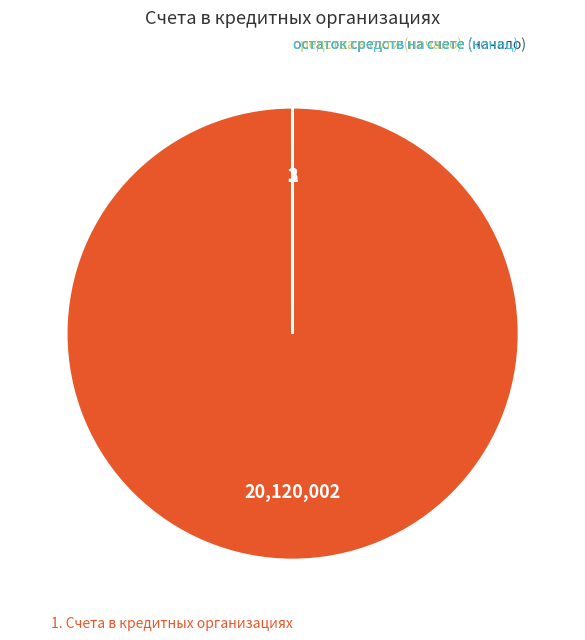

Is there any slice that represents more than half of the pie?

Yes